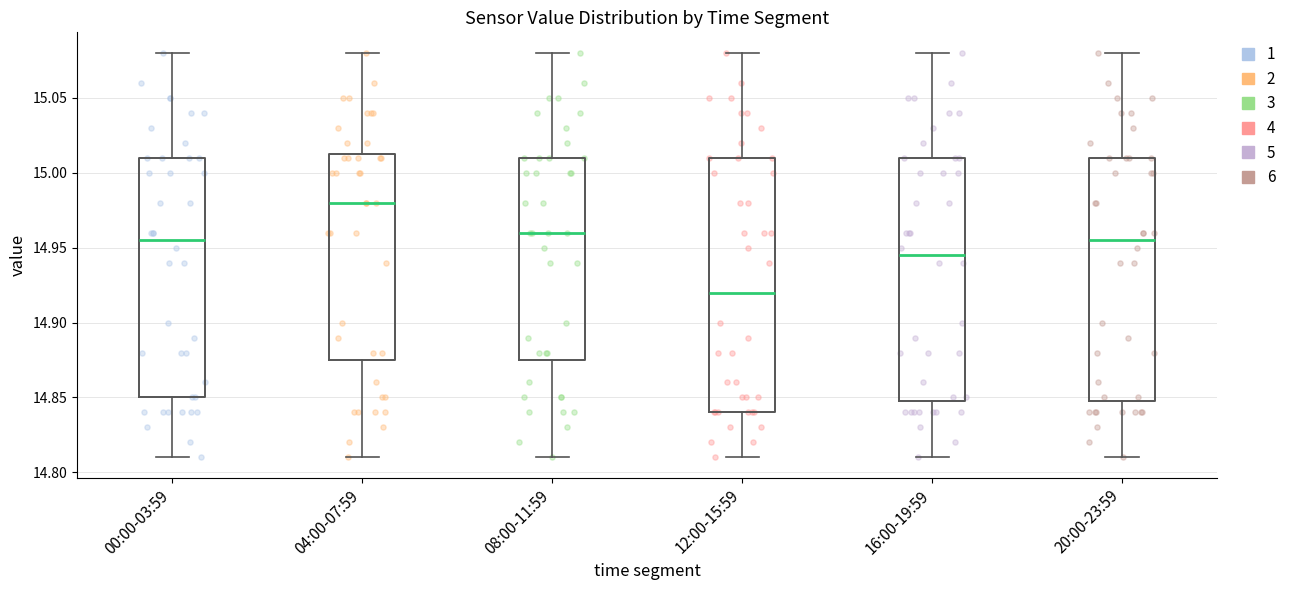

Reading left to right, transcribe this box plot: for each box, give where its median line is, the range the box spans, and where its two whiskers end, as read against the y-axis. The values are not printed on the chart, so give them approximately, as read against the axis.

00:00-03:59: median 14.955, box 14.850 to 15.010, whiskers 14.810 to 15.080
04:00-07:59: median 14.980, box 14.875 to 15.015, whiskers 14.810 to 15.080
08:00-11:59: median 14.960, box 14.875 to 15.010, whiskers 14.810 to 15.080
12:00-15:59: median 14.920, box 14.840 to 15.010, whiskers 14.810 to 15.080
16:00-19:59: median 14.945, box 14.850 to 15.010, whiskers 14.810 to 15.080
20:00-23:59: median 14.955, box 14.850 to 15.010, whiskers 14.810 to 15.080